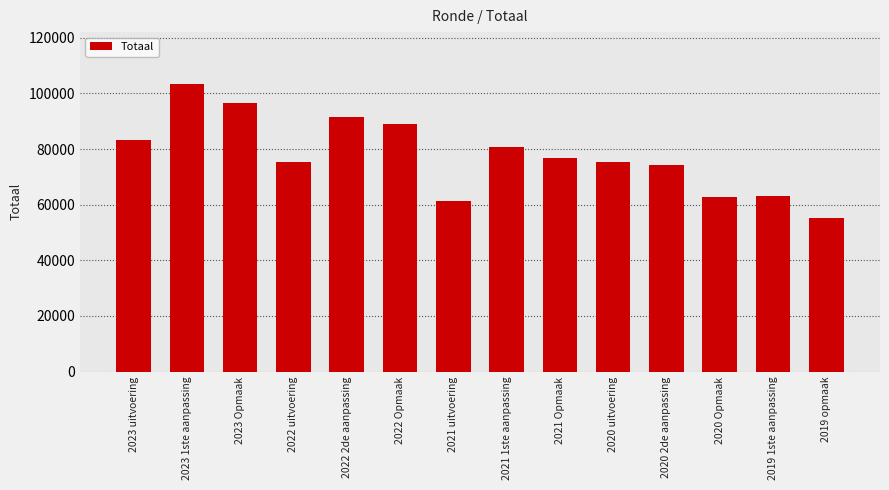

What is the minimum value shown in the chart?

55126